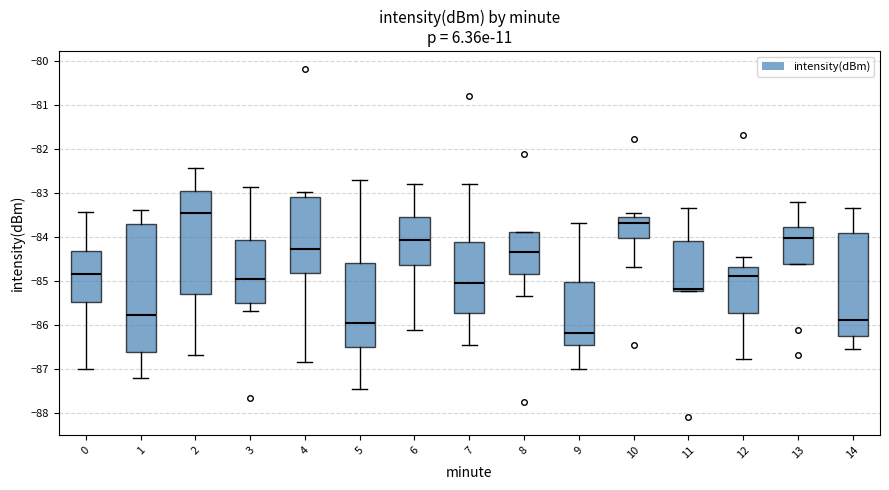

Which box's median line is the lowest?

9